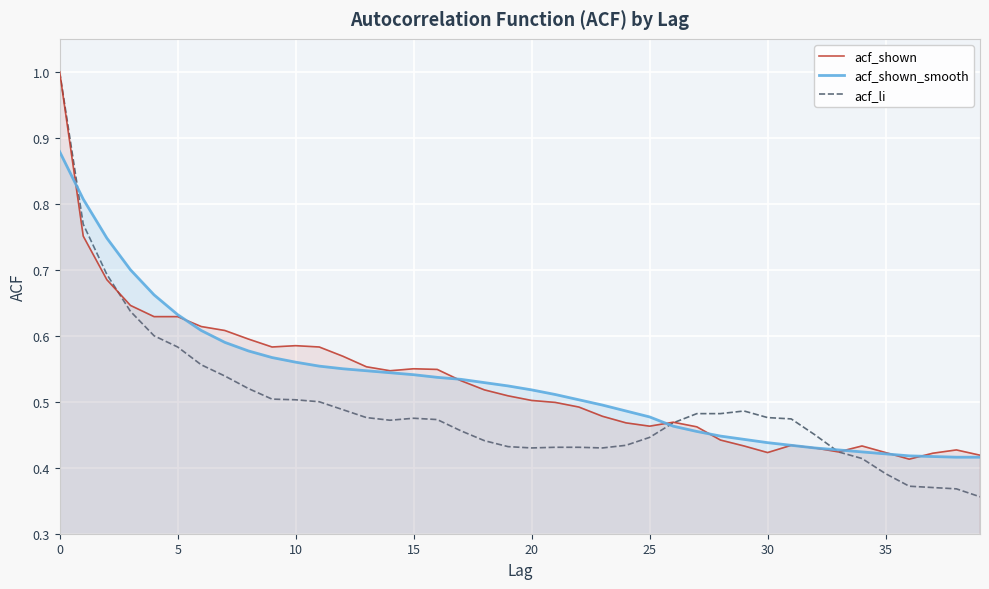

Which series has the largest total across all categories?

acf_shown_smooth